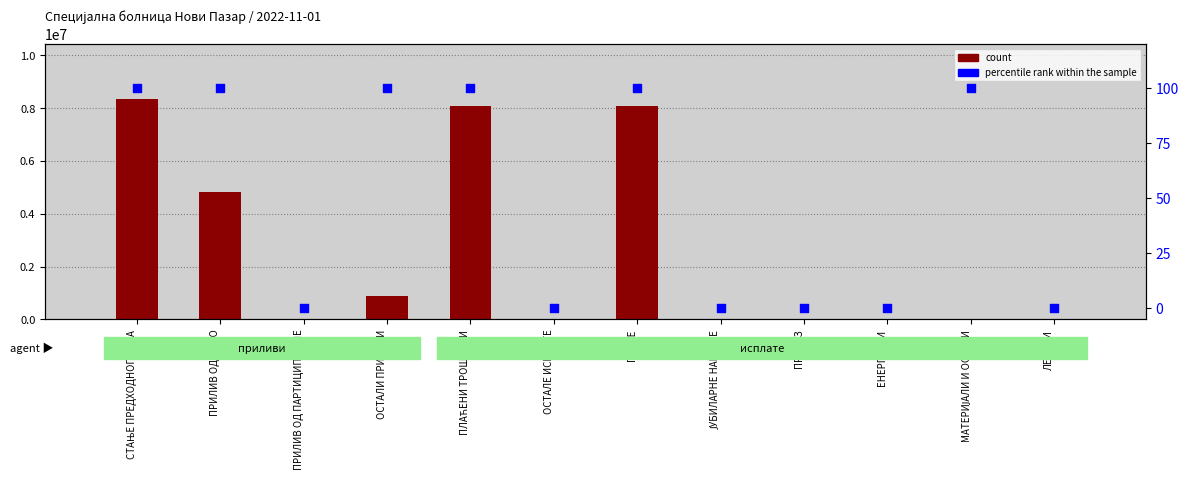

Is the value of percentile rank within the sample at ОСТАЛЕ ИСПЛАТЕ greater than the value of count at ПРИЛИВ ОД РФЗО?

No